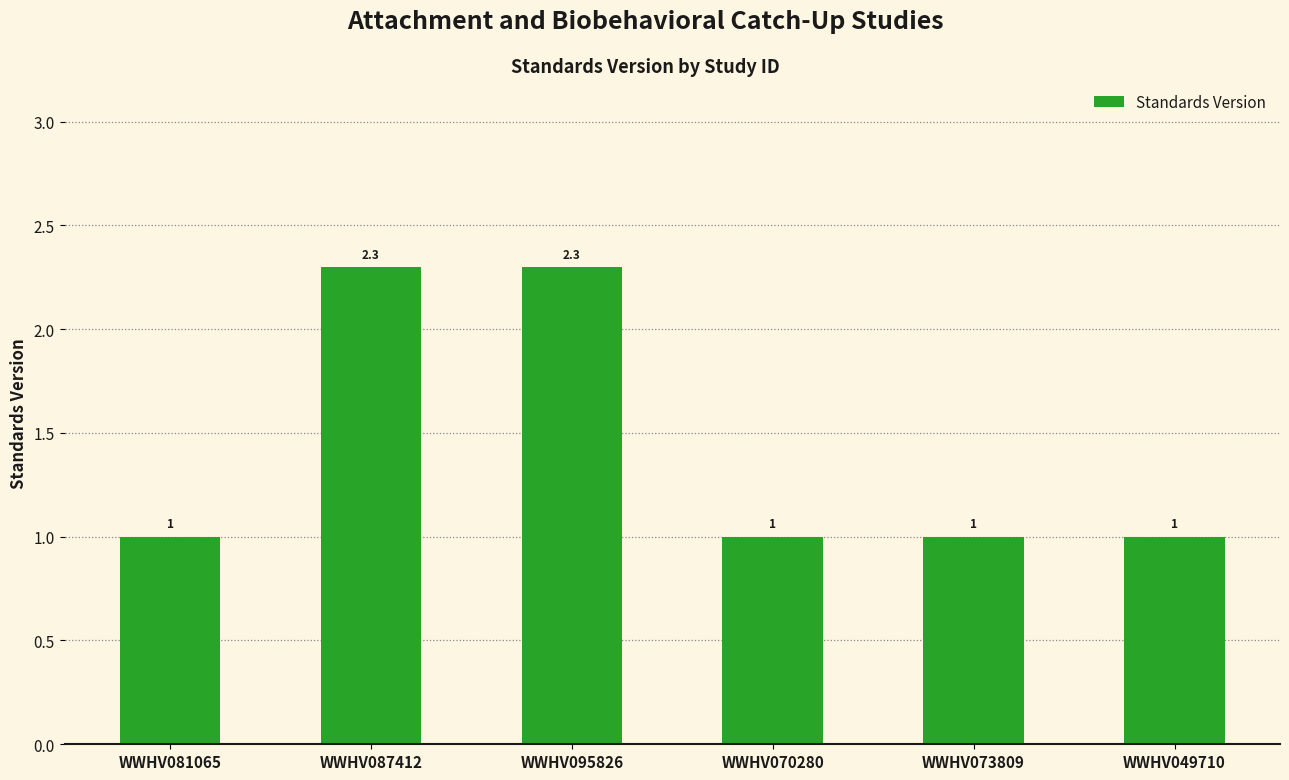

How many data points does each series have?

6